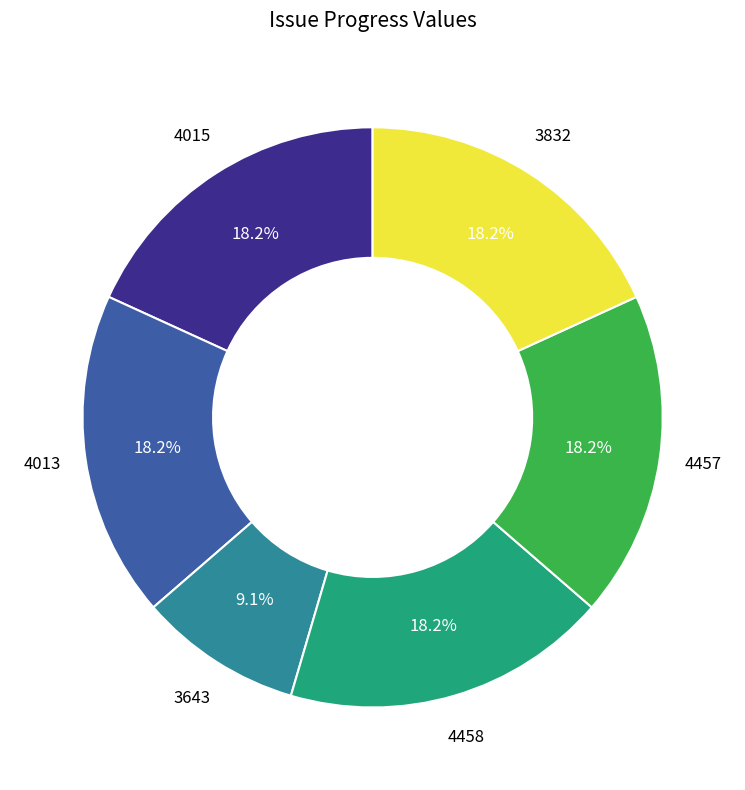

Does any single category account for the majority?

No